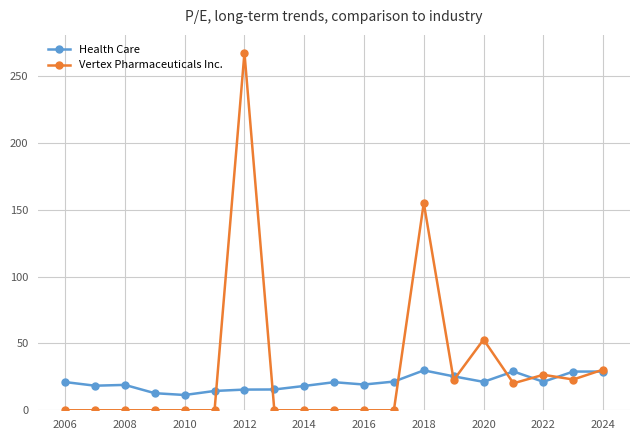

What is the value of the Vertex Pharmaceuticals Inc. point at the 15th from the left?

52.9